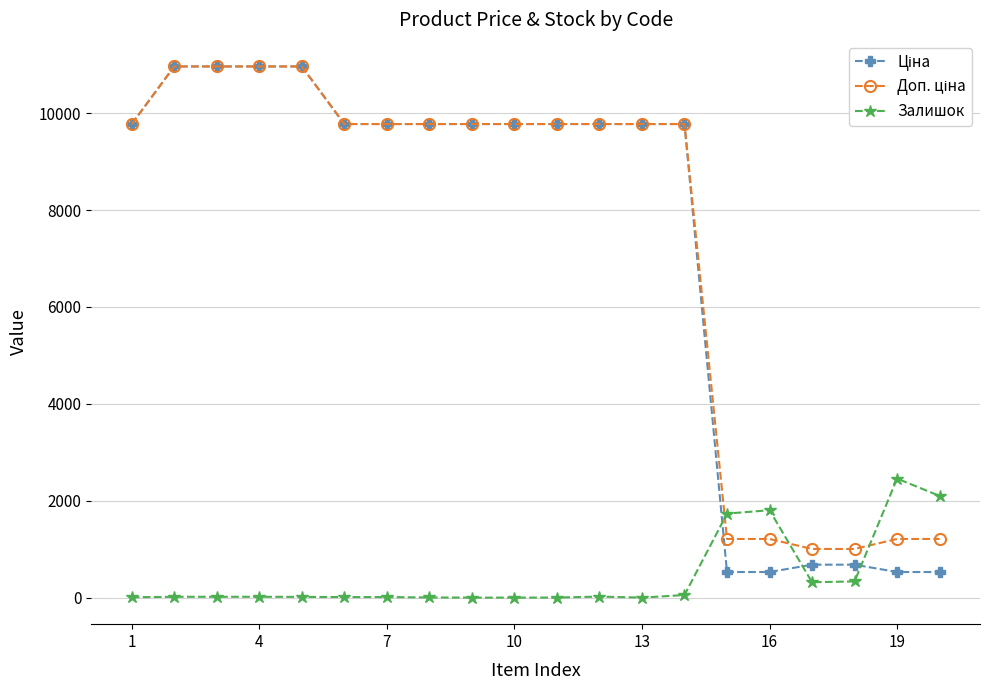

At how many categories does at least one series exceed 10747?

4